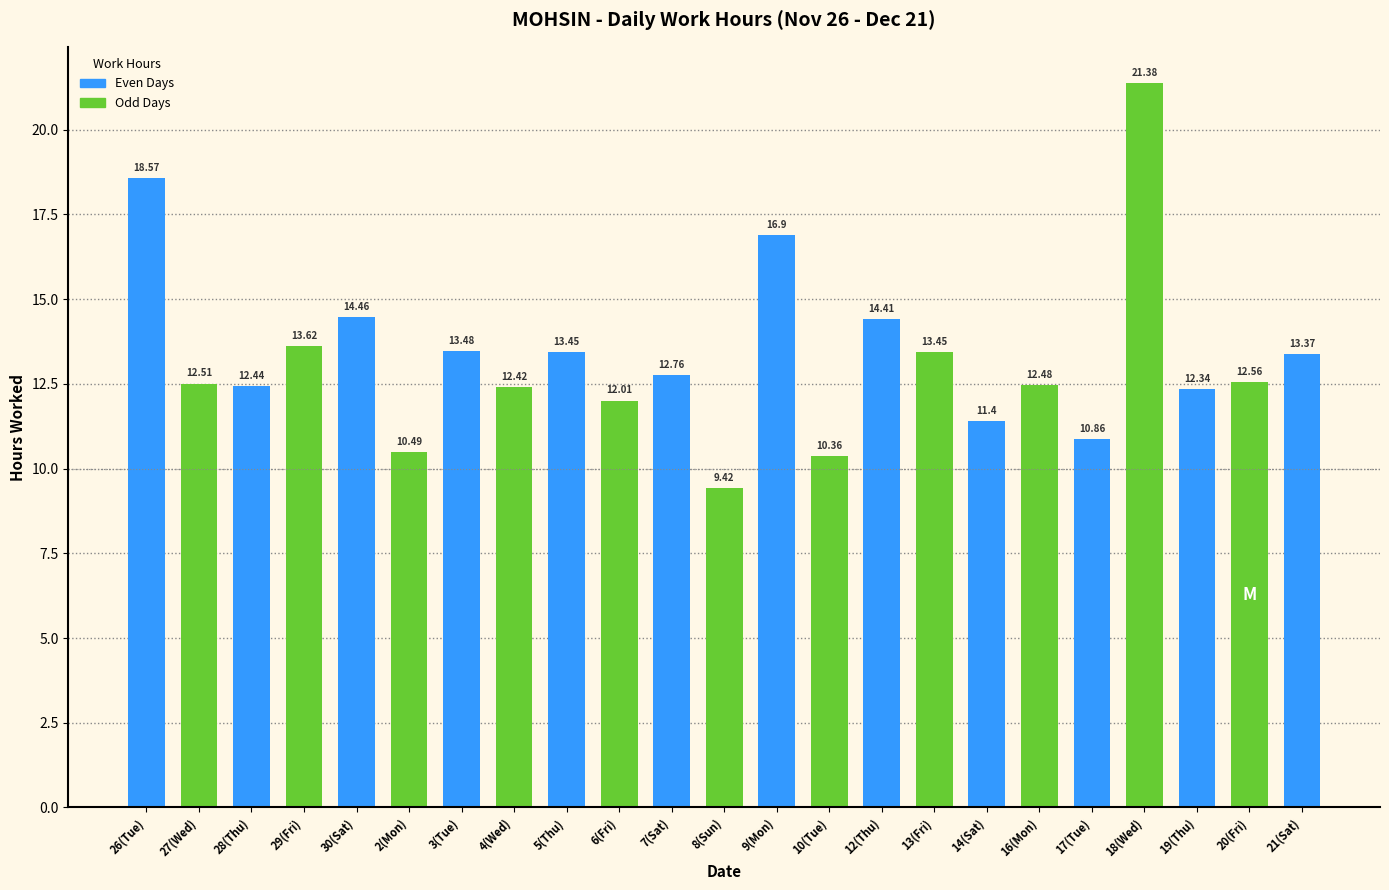

What value does the data have at 4(Wed)?

12.4